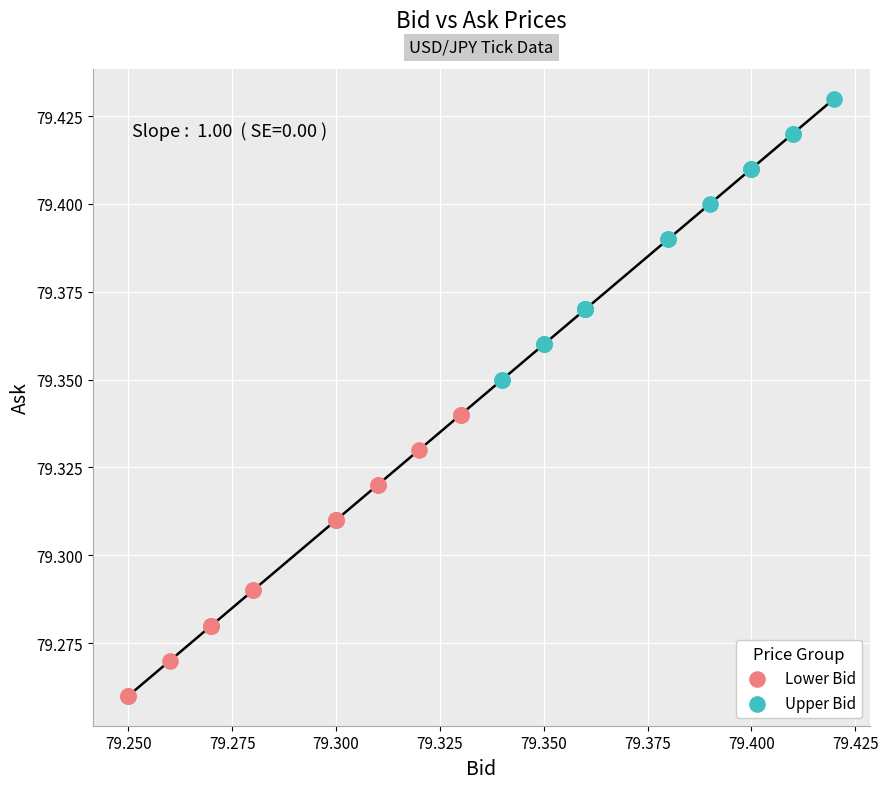

Which series contains the highest Y value?

Upper Bid